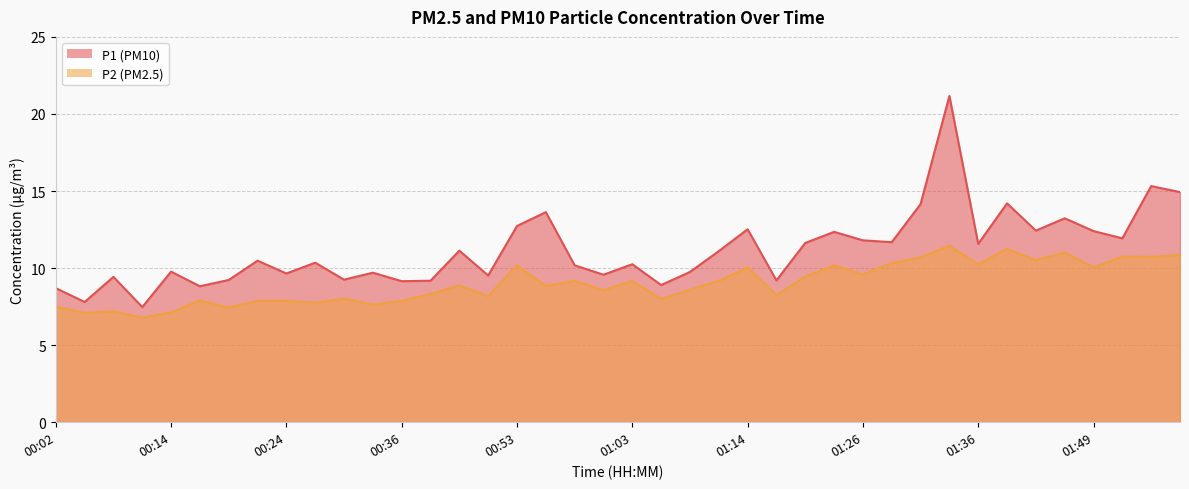

Reading left to right, list all the values displayed in this chart.

P1: 8.7	7.8	9.4	7.5	9.8	8.8	9.2	10.5	9.7	10.3	9.2	9.7	9.2	9.2	11.1	9.5	12.7	13.6	10.2	9.6	10.2	8.9	9.8	11.1	12.5	9.2	11.6	12.3	11.8	11.7	14.2	21.2	11.6	14.2	12.4	13.2	12.4	11.9	15.3	14.9
P2: 7.5	7.1	7.2	6.8	7.1	7.9	7.5	7.9	7.9	7.8	8.0	7.6	7.9	8.3	8.9	8.2	10.2	8.8	9.2	8.6	9.2	8.0	8.6	9.2	10.1	8.2	9.4	10.2	9.6	10.3	10.7	11.4	10.2	11.2	10.5	11.0	10.1	10.8	10.7	10.8